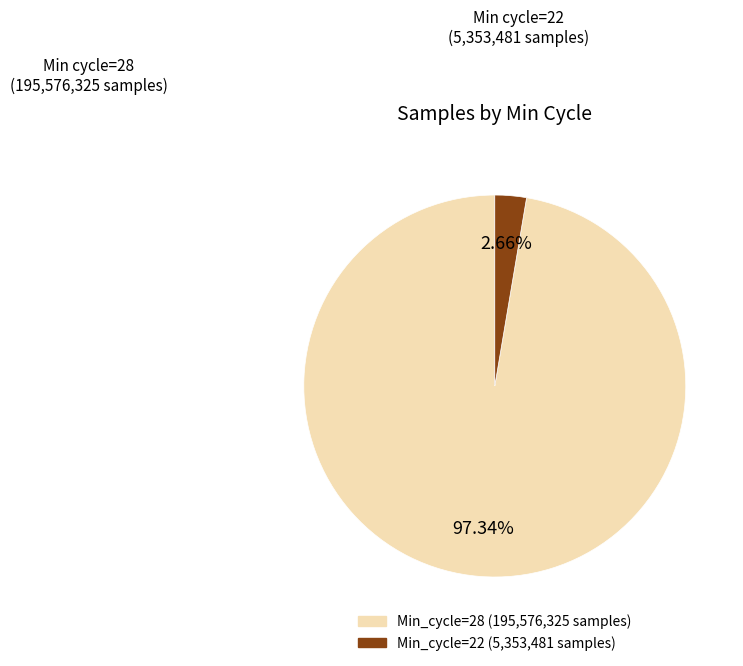

To the nearest percent, what is the average slice percentage?

50%